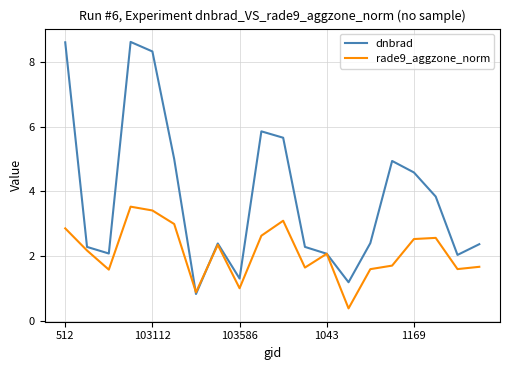

Rank the series by their average value, from highest to lowest.

dnbrad, rade9_aggzone_norm